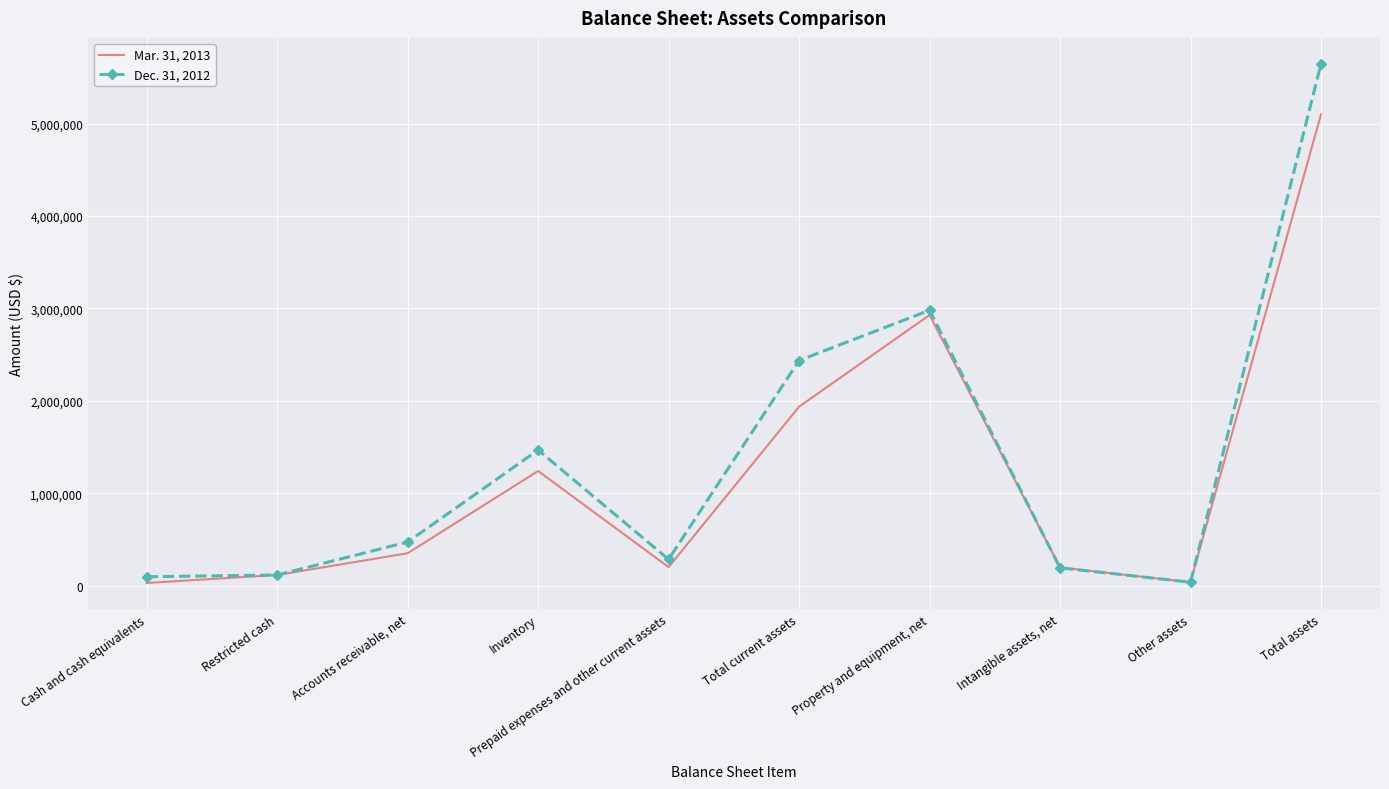

Is the value of Mar. 31, 2013 at Property and equipment, net greater than the value of Dec. 31, 2012 at Property and equipment, net?

No